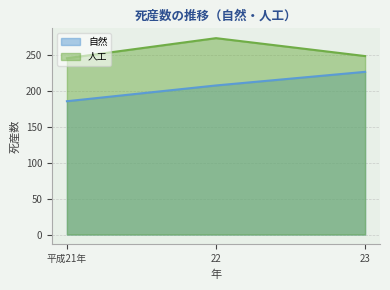

How many lines are shown in the chart?

2